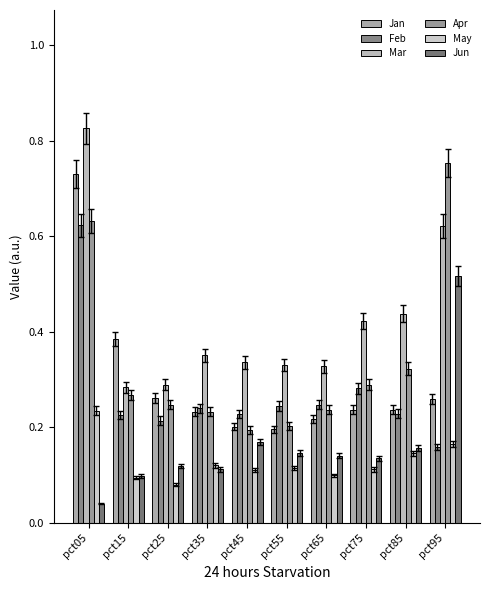

Reading left to right, what are all the values shown in this chart?

Jan: 0.7	0.4	0.3	0.2	0.2	0.2	0.2	0.2	0.2	0.3
Feb: 0.6	0.2	0.2	0.2	0.2	0.2	0.2	0.3	0.2	0.2
Mar: 0.8	0.3	0.3	0.4	0.3	0.3	0.3	0.4	0.4	0.6
Apr: 0.6	0.3	0.2	0.2	0.2	0.2	0.2	0.3	0.3	0.8
May: 0.2	0.1	0.1	0.1	0.1	0.1	0.1	0.1	0.1	0.2
Jun: 0.0	0.1	0.1	0.1	0.2	0.1	0.1	0.1	0.2	0.5